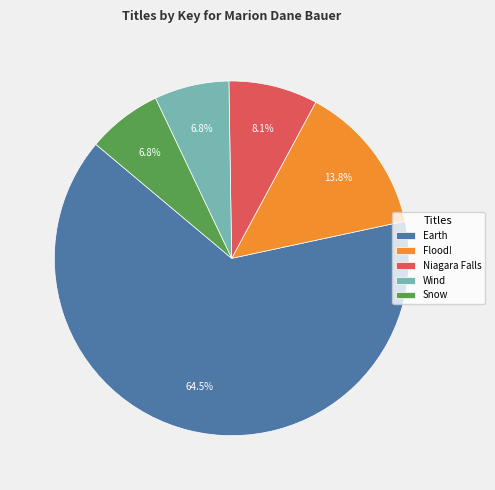

Count the number of slices in the pie.

5